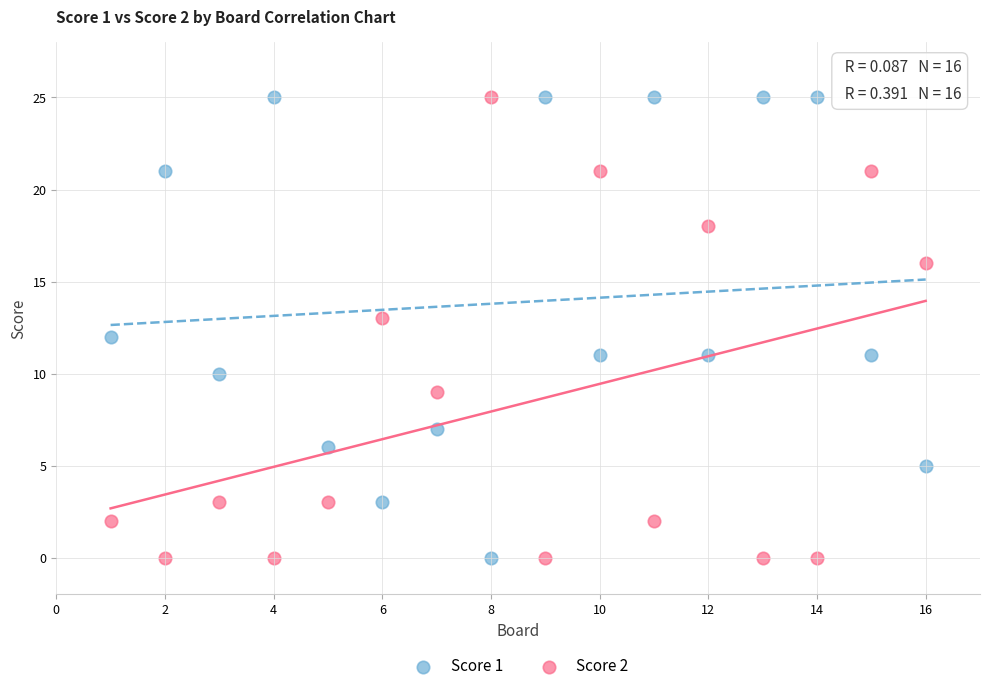

Across all data points, what is the range of X values (max minus min)?

15